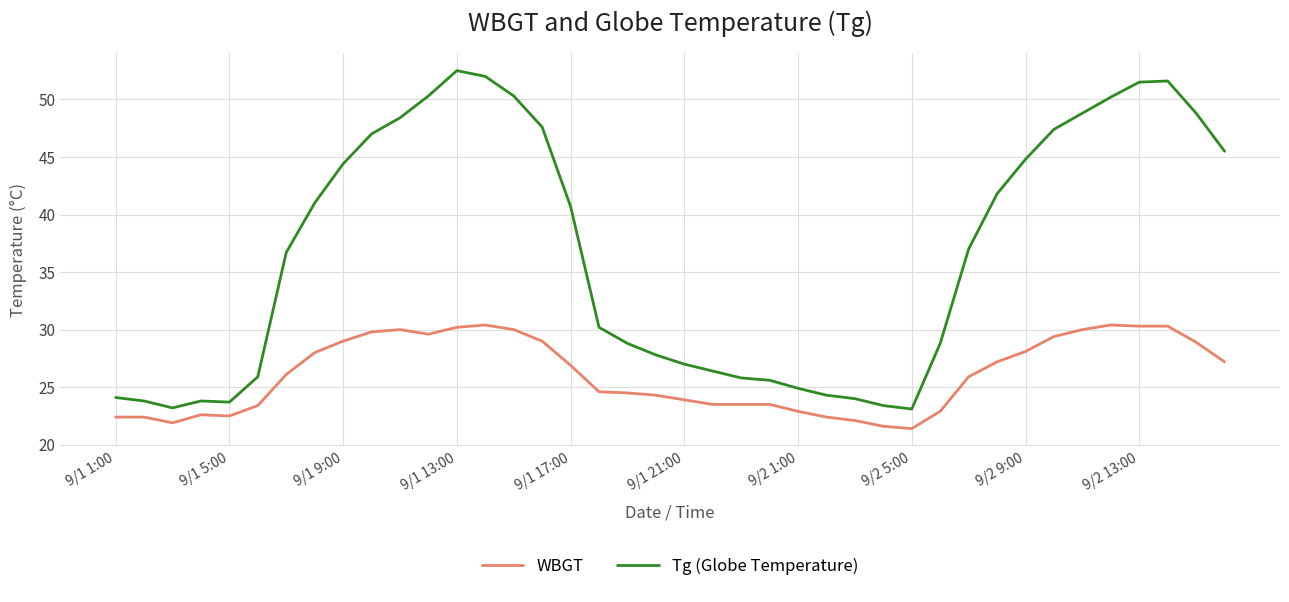

True or false: WBGT and Tg (Globe Temperature) cross at least once.

False